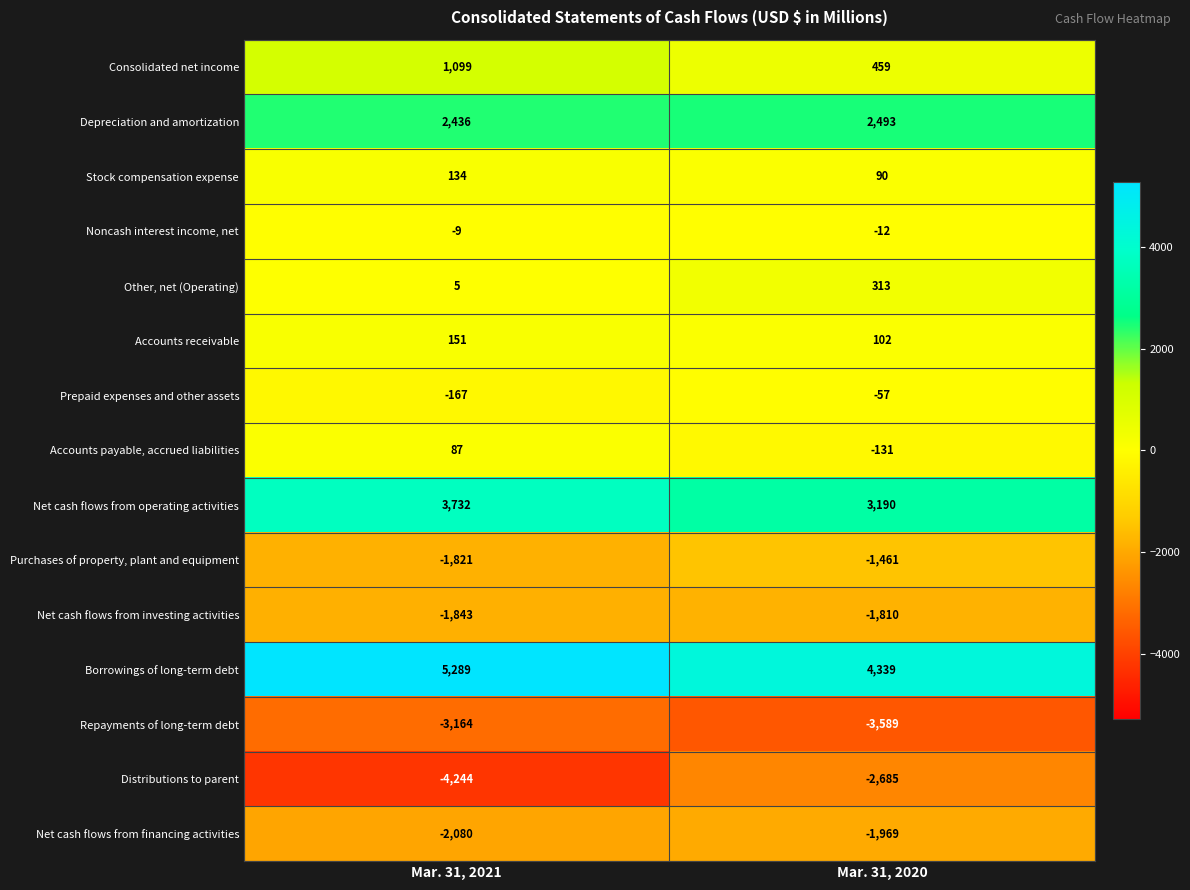

Which series has the largest total across all categories?

Borrowings of long-term debt